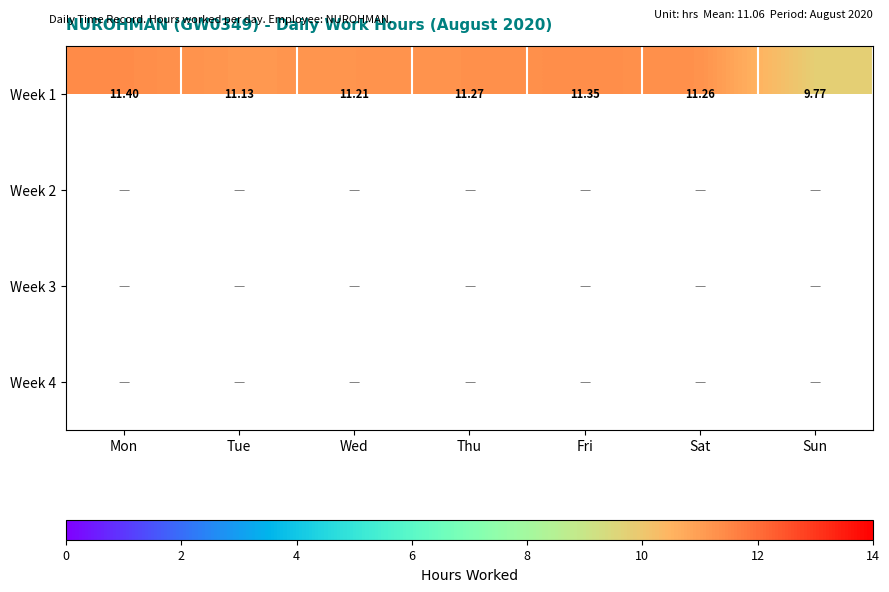

Rank the categories by Week 1 value from lowest to highest.

Sun, Tue, Wed, Sat, Thu, Fri, Mon